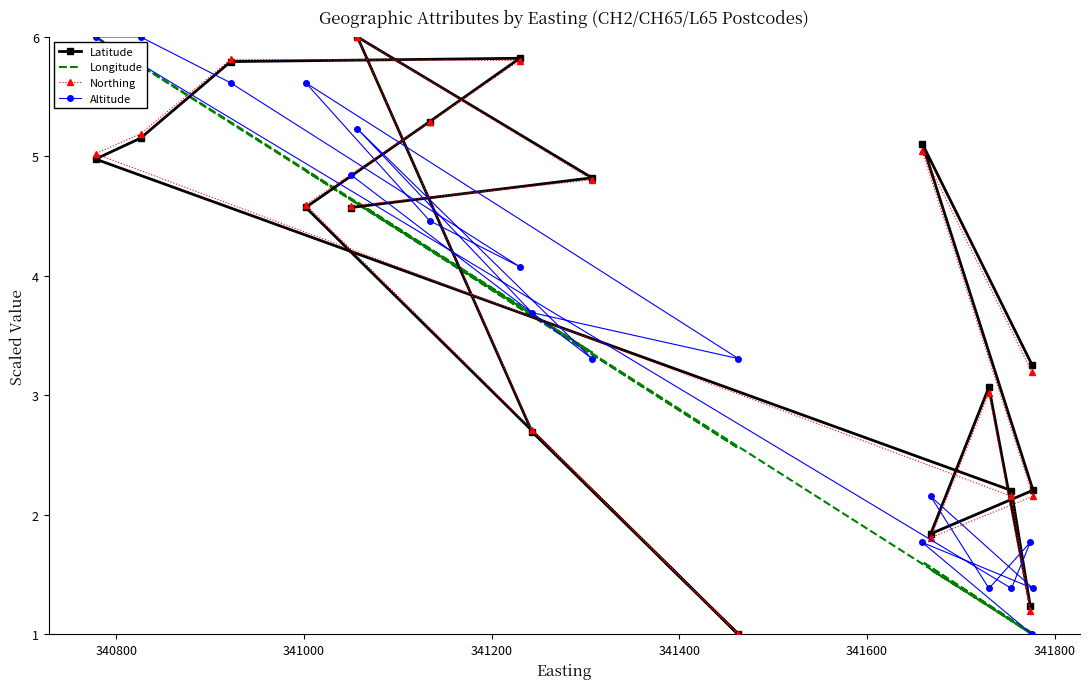

How many values in the Altitude series are below 3?

7